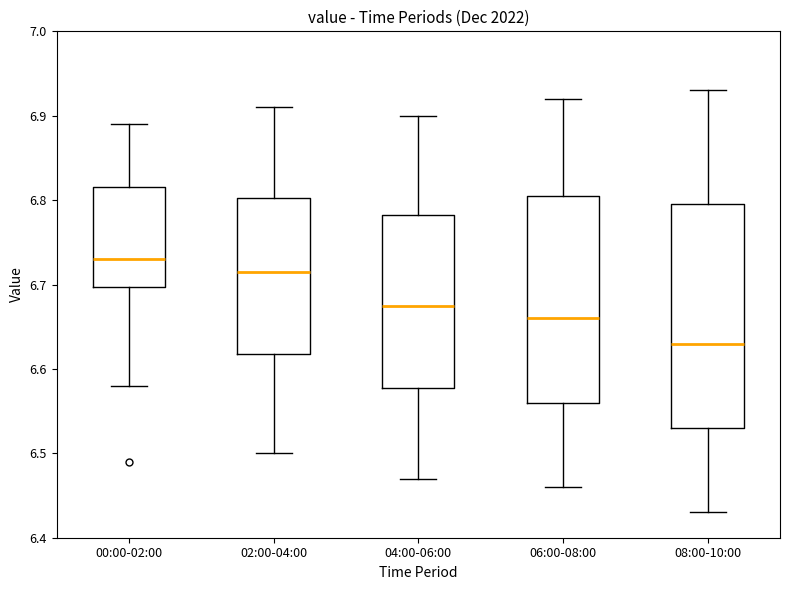

Where does the upper whisker of the box for 00:00-02:00 end on the y-axis? The values are not printed on the chart, so give them approximately, as read against the axis.

6.89